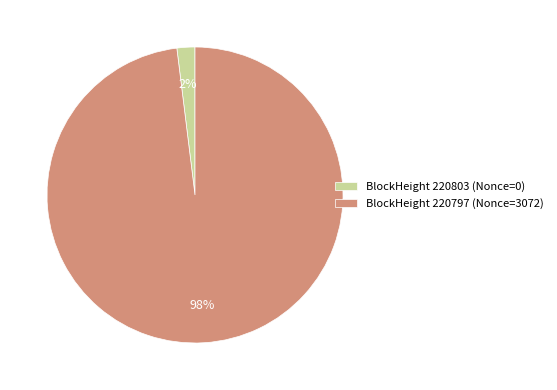

To the nearest percent, what is the average slice percentage?

50%